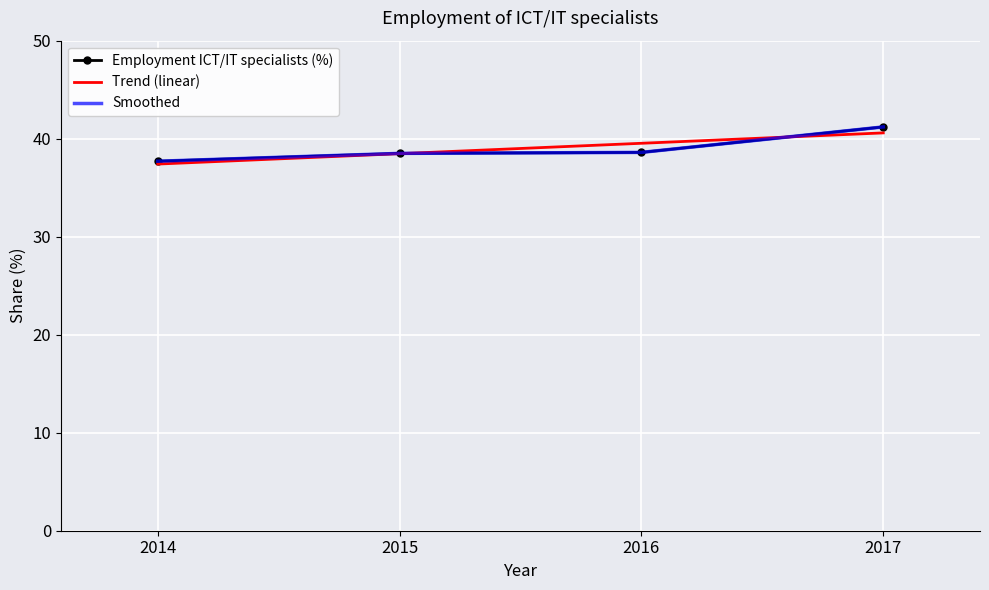

What value does the data have at 2016?

38.6